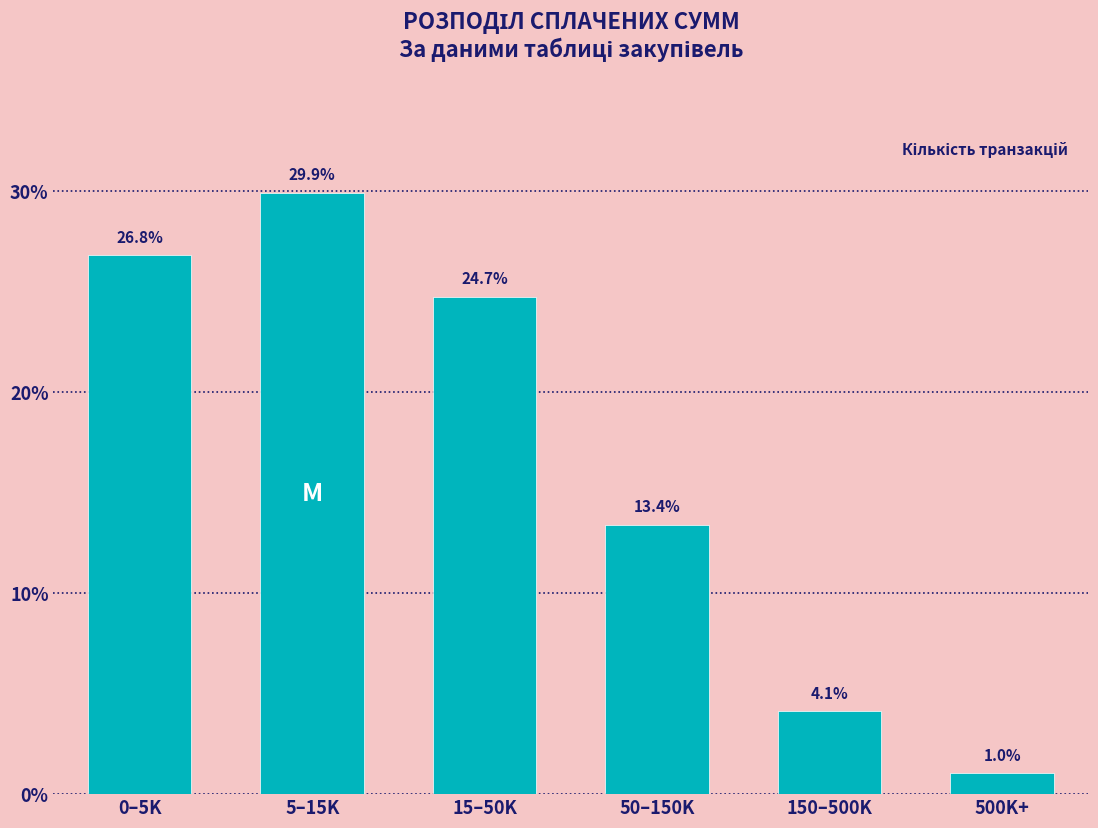

Reading left to right, list all the values displayed in this chart.

26.8	29.9	24.7	13.4	4.1	1.0